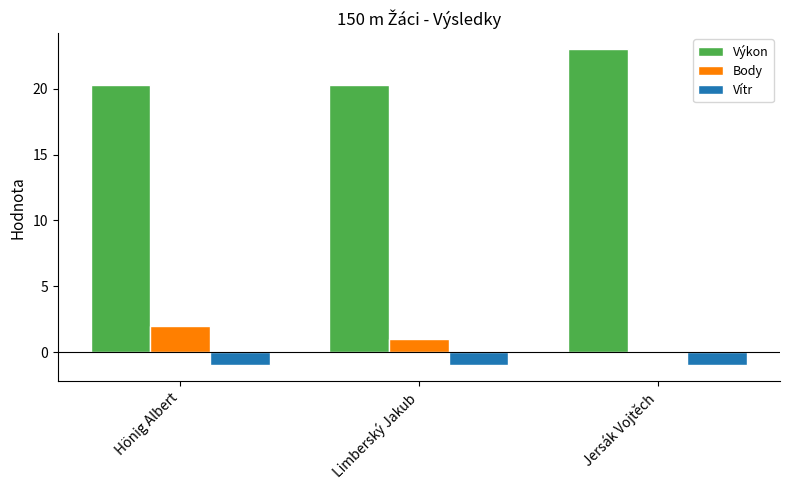

Reading right to left, extract all data points from this chart.

Výkon: 23.0	20.3	20.3
Body: 0.0	1.0	2.0
Vítr: -1.0	-1.0	-1.0